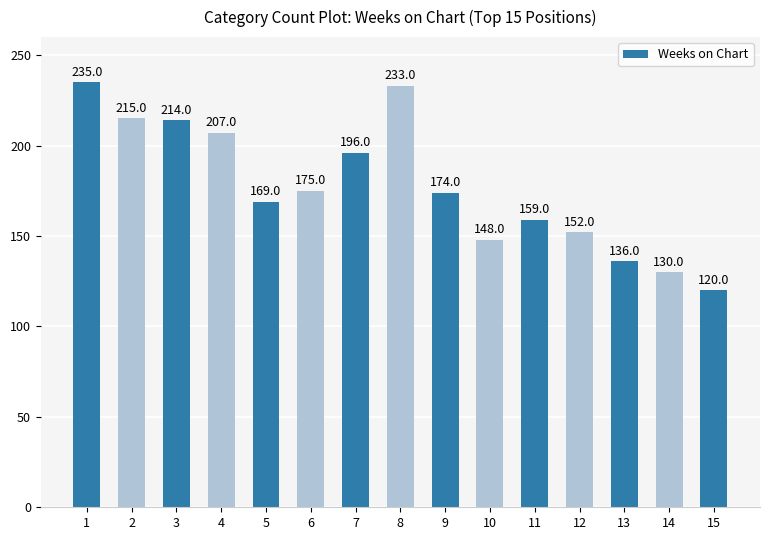

Rank the categories by value from highest to lowest.

1, 8, 2, 3, 4, 7, 6, 9, 5, 11, 12, 10, 13, 14, 15